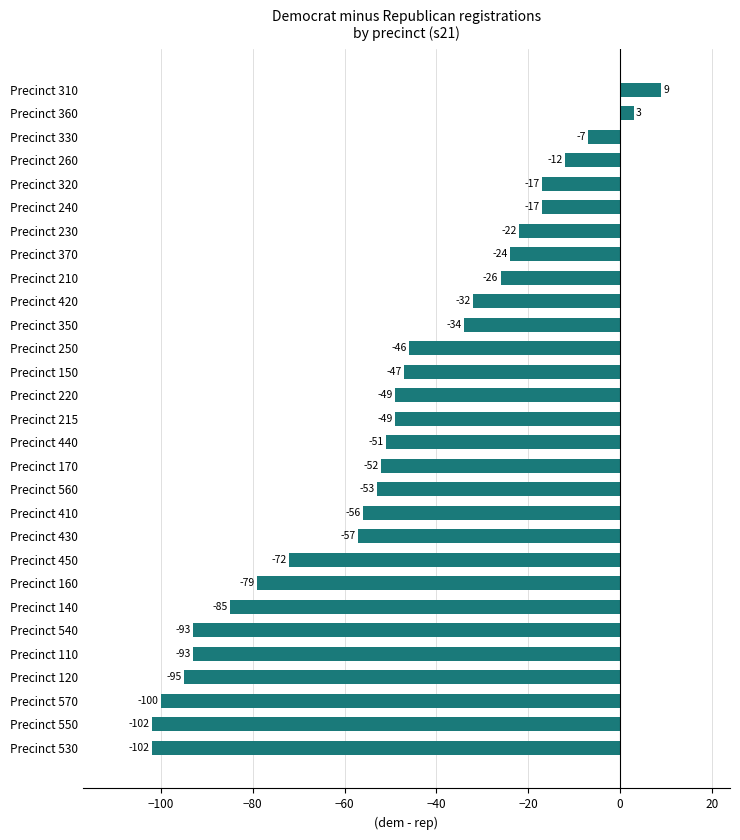

Which has a higher value, Precinct 410 or Precinct 420?

Precinct 420